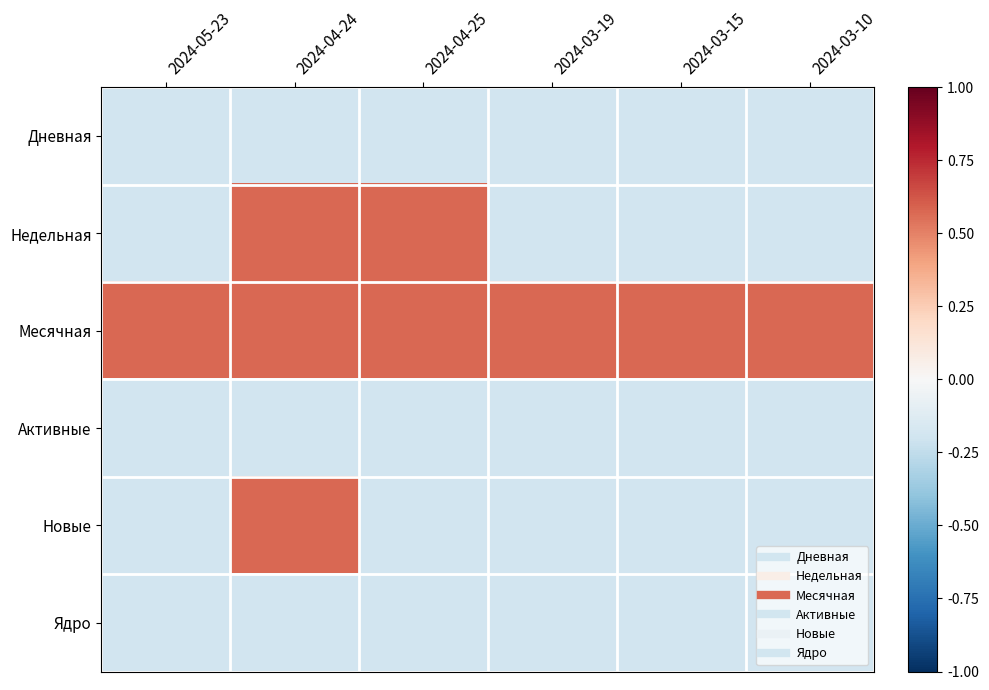

Which category has the lowest value across all series?

2024-05-23